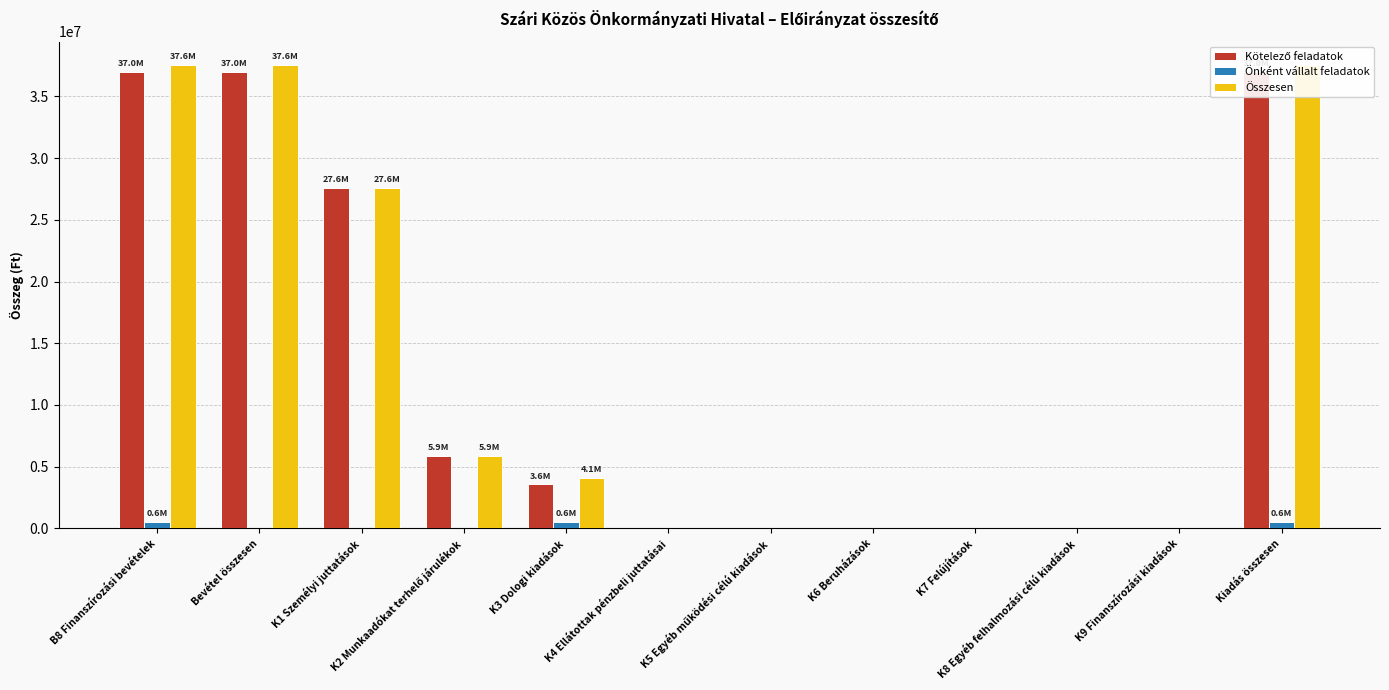

What are all the series names shown in the legend?

Kötelező feladatok, Önként vállalt feladatok, Összesen